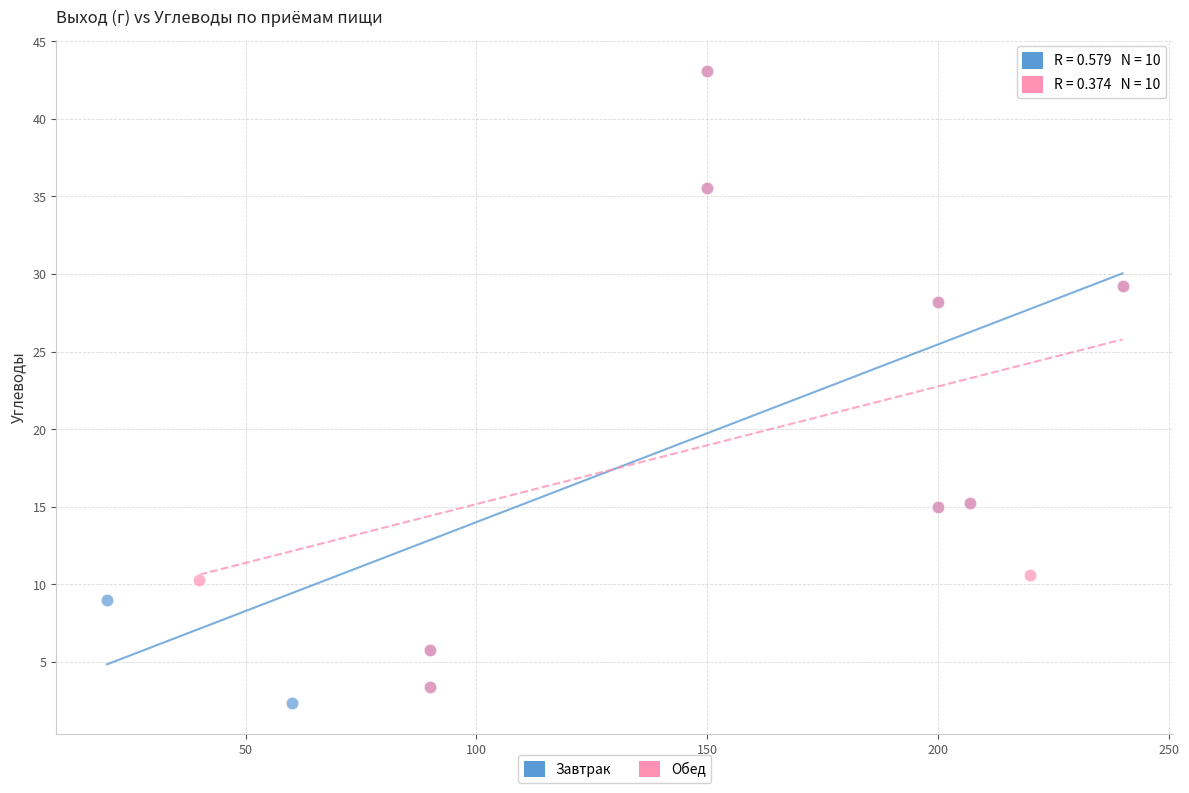

Which series has the largest Y range (max minus min)?

Завтрак